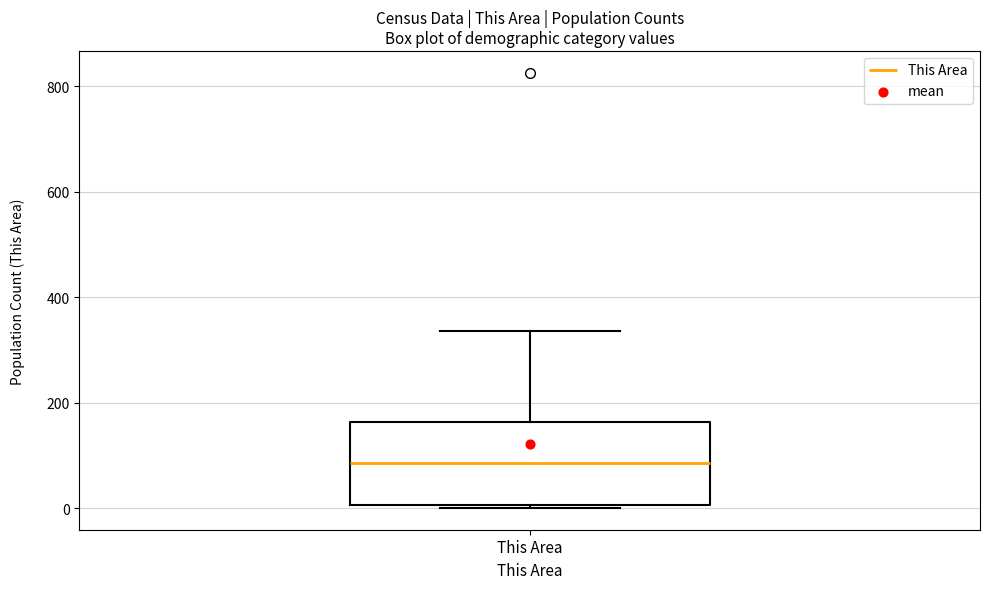

Transcribe this box plot: give where the median line is, the range the box spans, and where the two whiskers end, as read against the y-axis. The values are not printed on the chart, so give them approximately, as read against the axis.

median 80, box 0 to 160, whiskers 0 (just below the box's lower edge) to 340